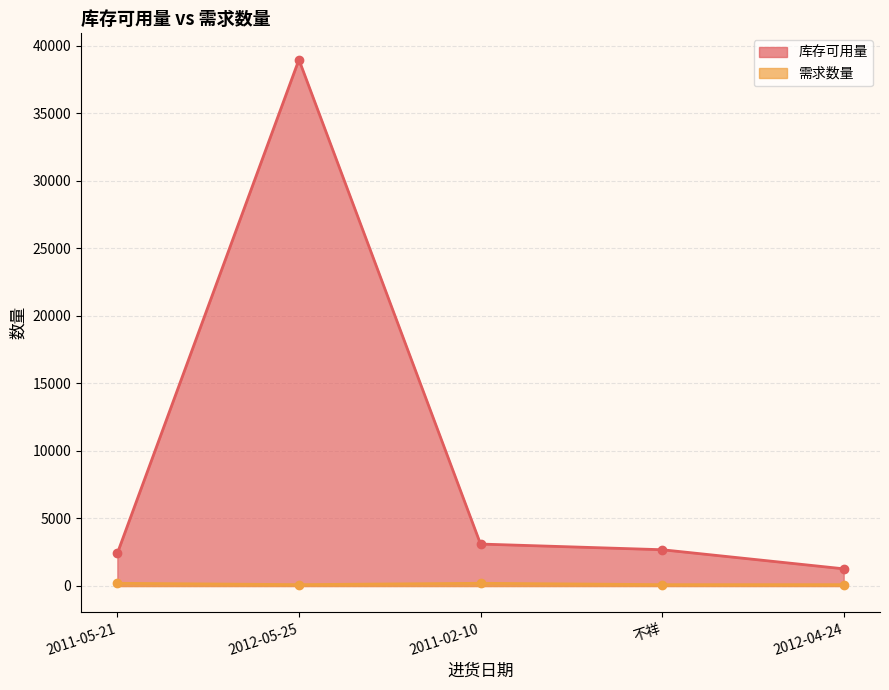

At which category is the sum across all series the highest?

2012-05-25